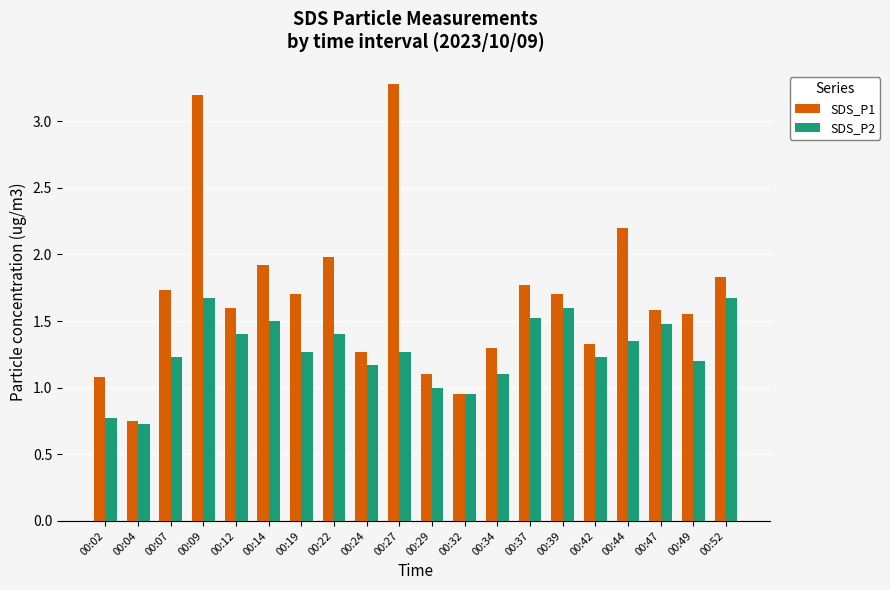

At which label does SDS_P2 first exceed 1?

00:07